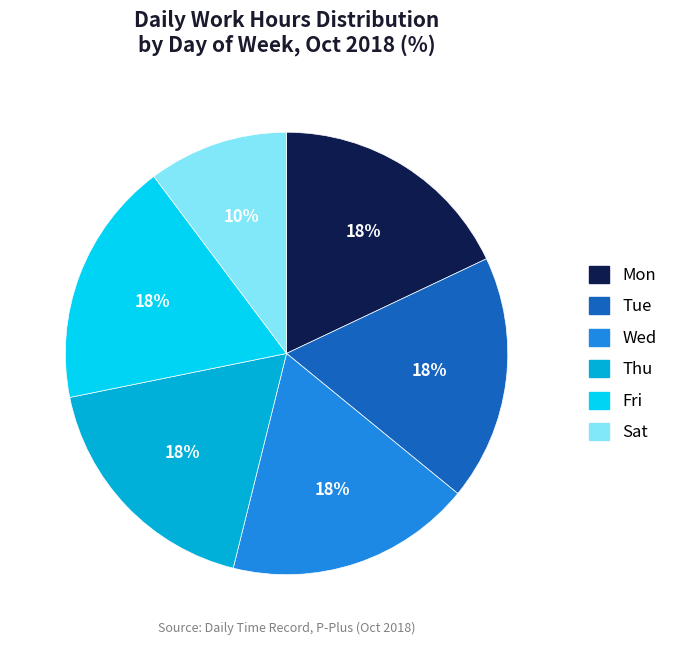

Is there a majority slice in this chart?

No